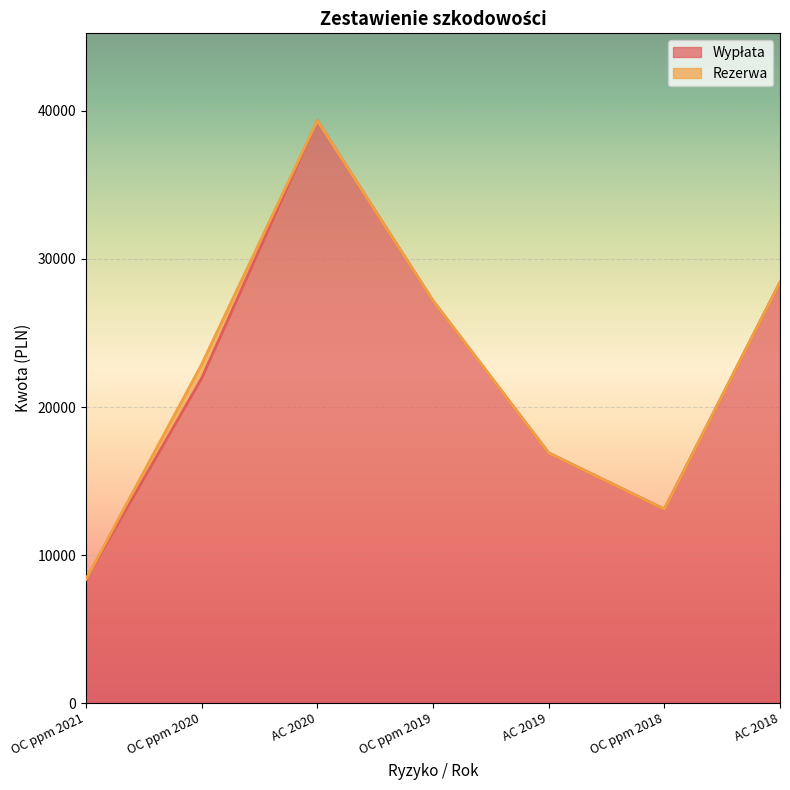

What is the sum of the values at AC 2020 and OC ppm 2018?

52441.7